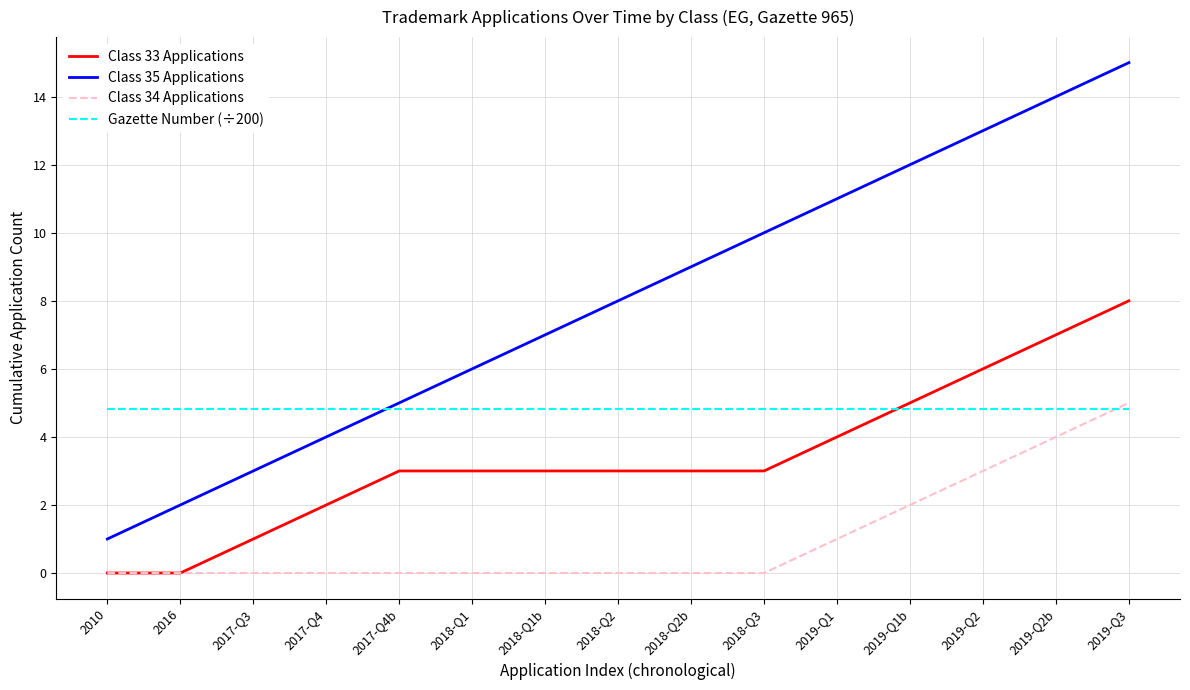

Which series has the widest spread of values?

Class 35 Applications